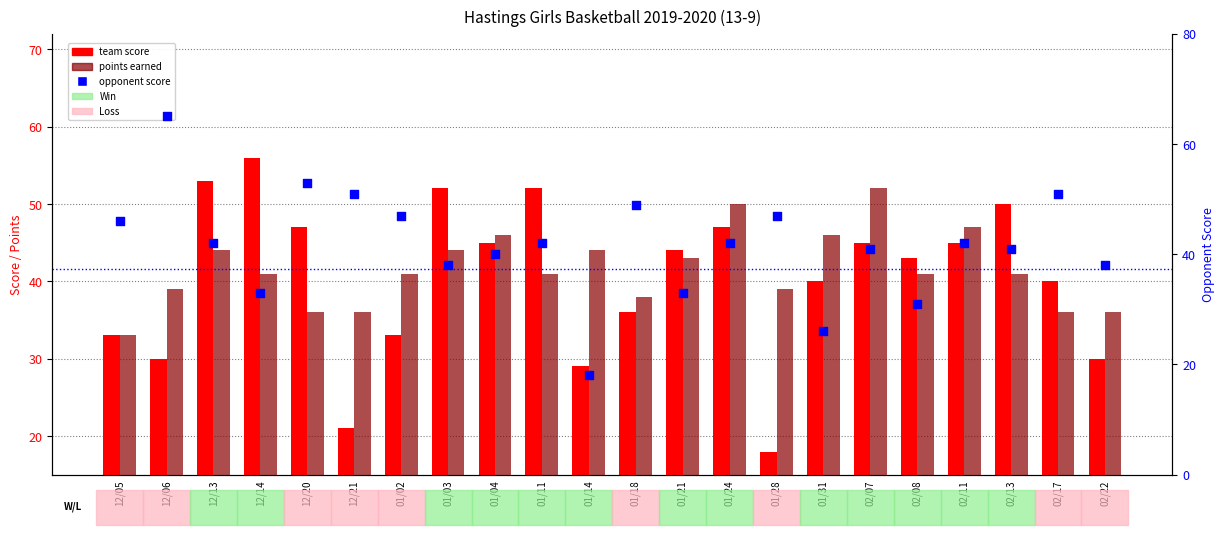

At which category is the sum across all series the highest?

12/13